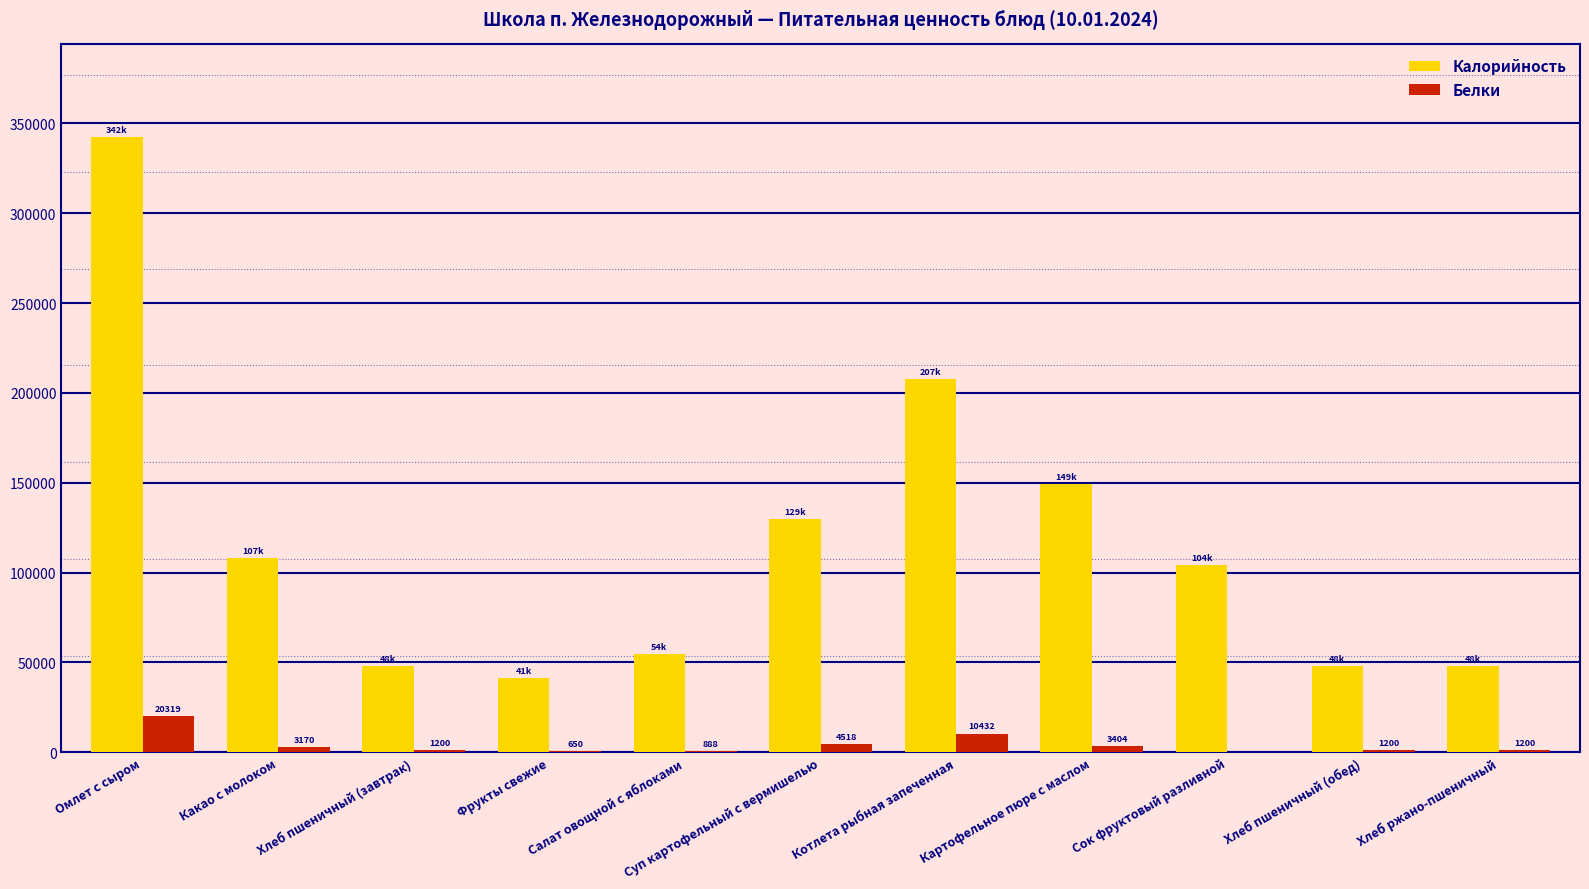

Between Какао с молоком and Сок фруктовый разливной, which series saw the biggest shift?

Калорийность